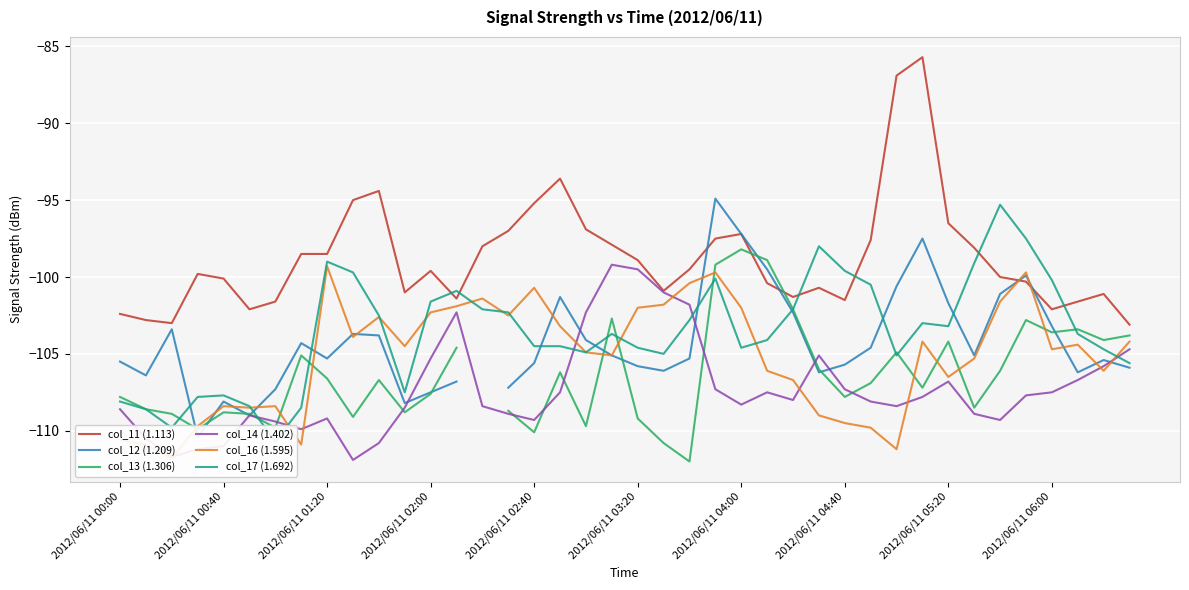

What is the maximum value for col_11 (1.113)?

-85.7